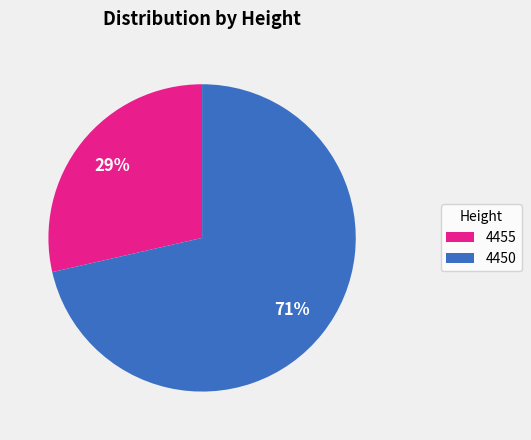

Which slice is the smallest?

4455